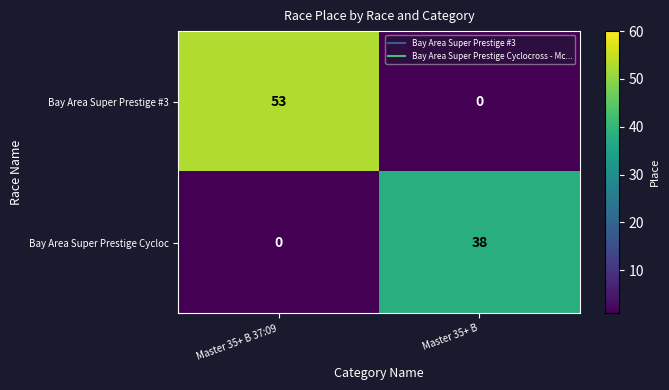

At which label is Bay Area Super Prestige Cycloc closest to 19?

Master 35+ B 37:09